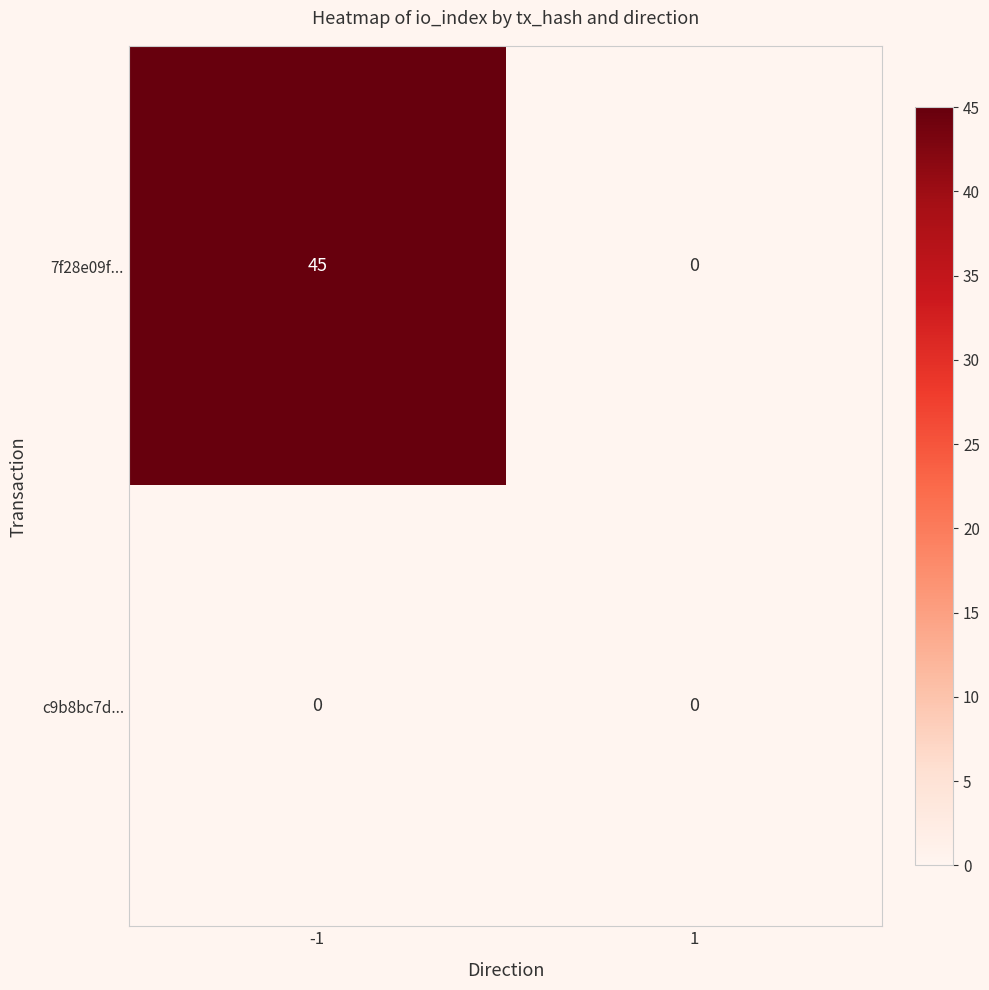

Rank the series at -1 from lowest to highest value.

c9b8bc7d..., 7f28e09f...